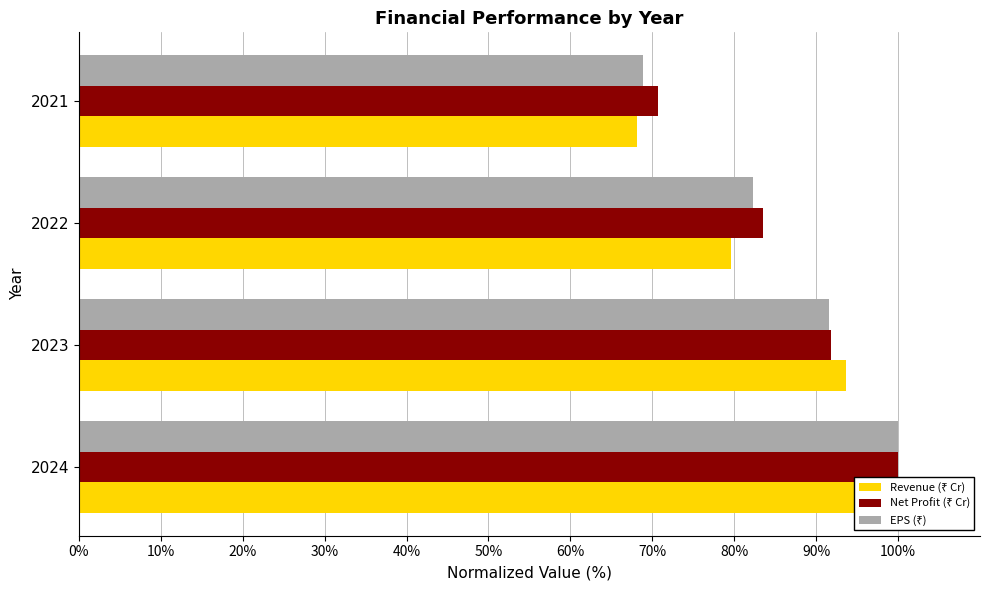

List the series in order of their peak value, highest first.

Revenue (₹ Cr), Net Profit (₹ Cr), EPS (₹)